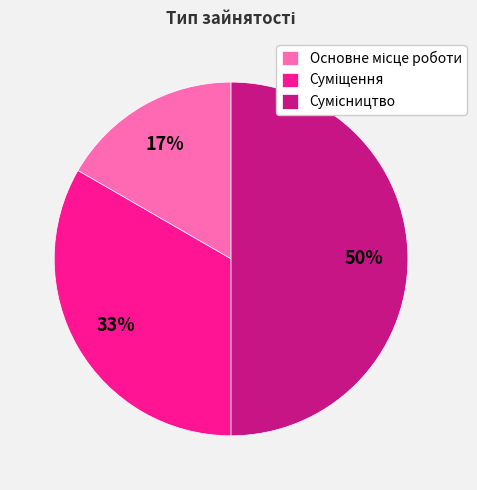

To the nearest percent, what is the average slice percentage?

33%